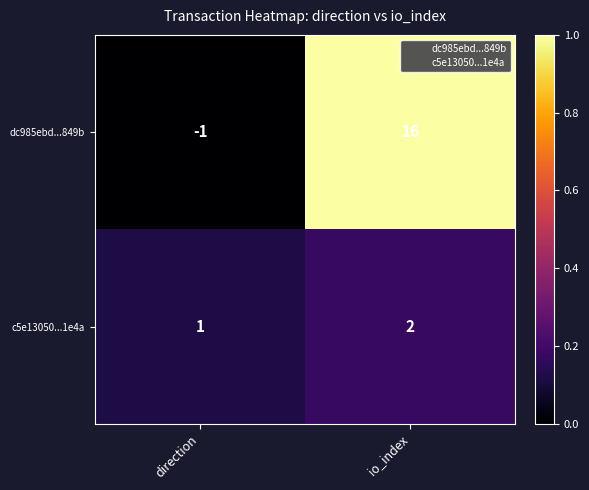

What is the sum of the c5e13050...1e4a values at io_index and direction?

3